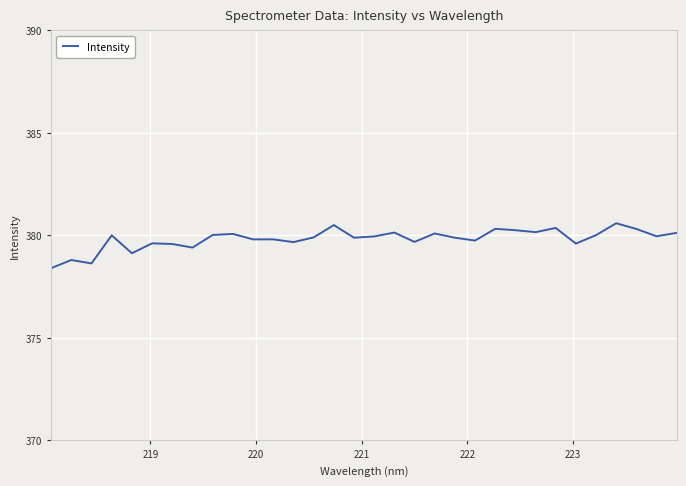

What is the maximum value shown in the chart?

380.6